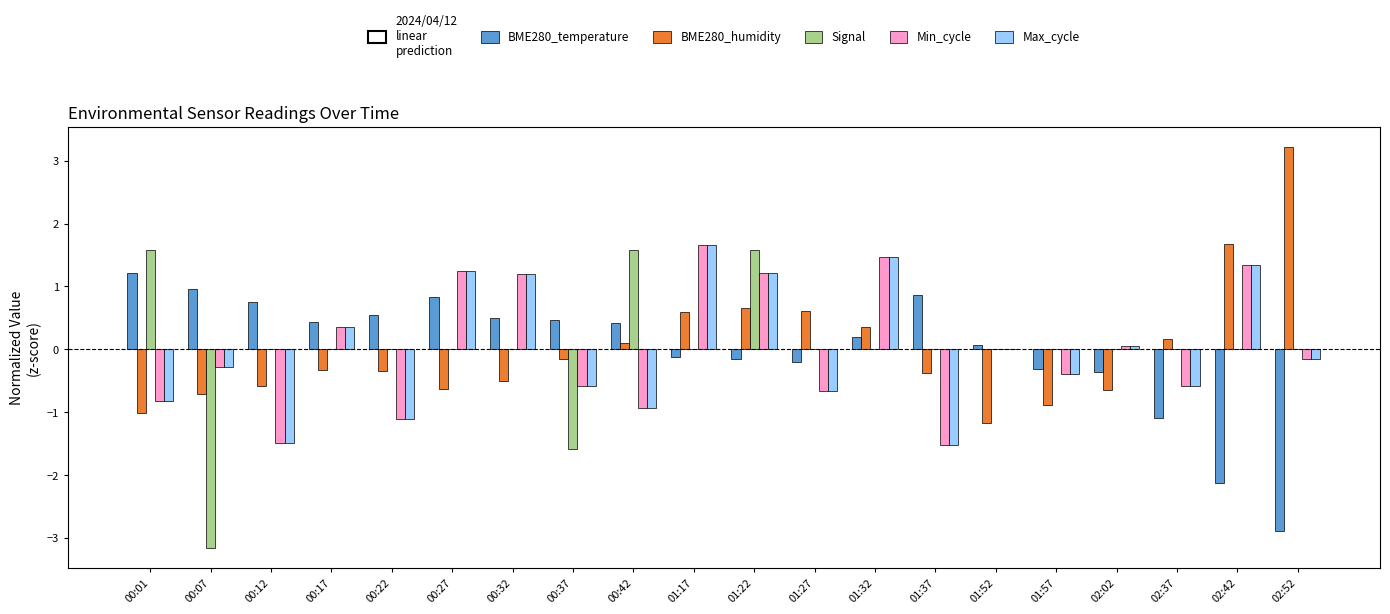

Is the value of Max_cycle at 00:12 greater than the value of BME280_humidity at 00:22?

No